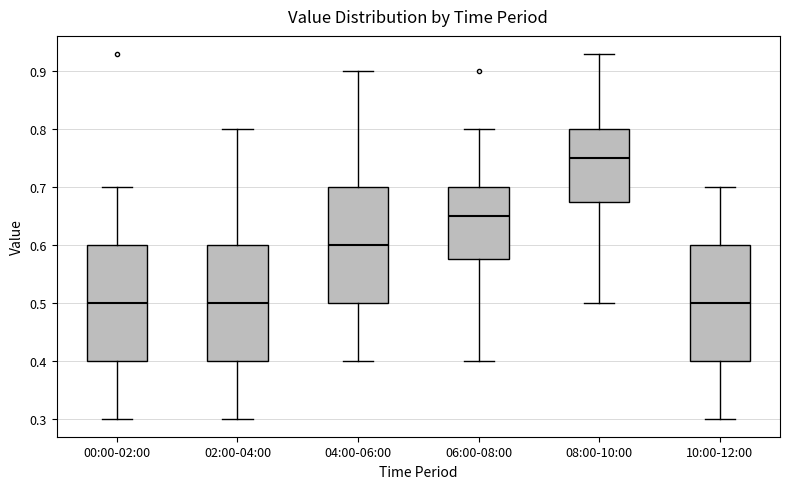

Reading left to right, read every box against the y-axis: the position of its median line, the range the box covers, and the ends of its whiskers. The values are not printed on the chart, so give them approximately, as read against the axis.

00:00-02:00: median 0.50, box 0.40 to 0.60, whiskers 0.30 to 0.70
02:00-04:00: median 0.50, box 0.40 to 0.60, whiskers 0.30 to 0.80
04:00-06:00: median 0.60, box 0.50 to 0.70, whiskers 0.40 to 0.90
06:00-08:00: median 0.65, box 0.58 to 0.70, whiskers 0.40 to 0.80
08:00-10:00: median 0.75, box 0.68 to 0.80, whiskers 0.50 to 0.93
10:00-12:00: median 0.50, box 0.40 to 0.60, whiskers 0.30 to 0.70